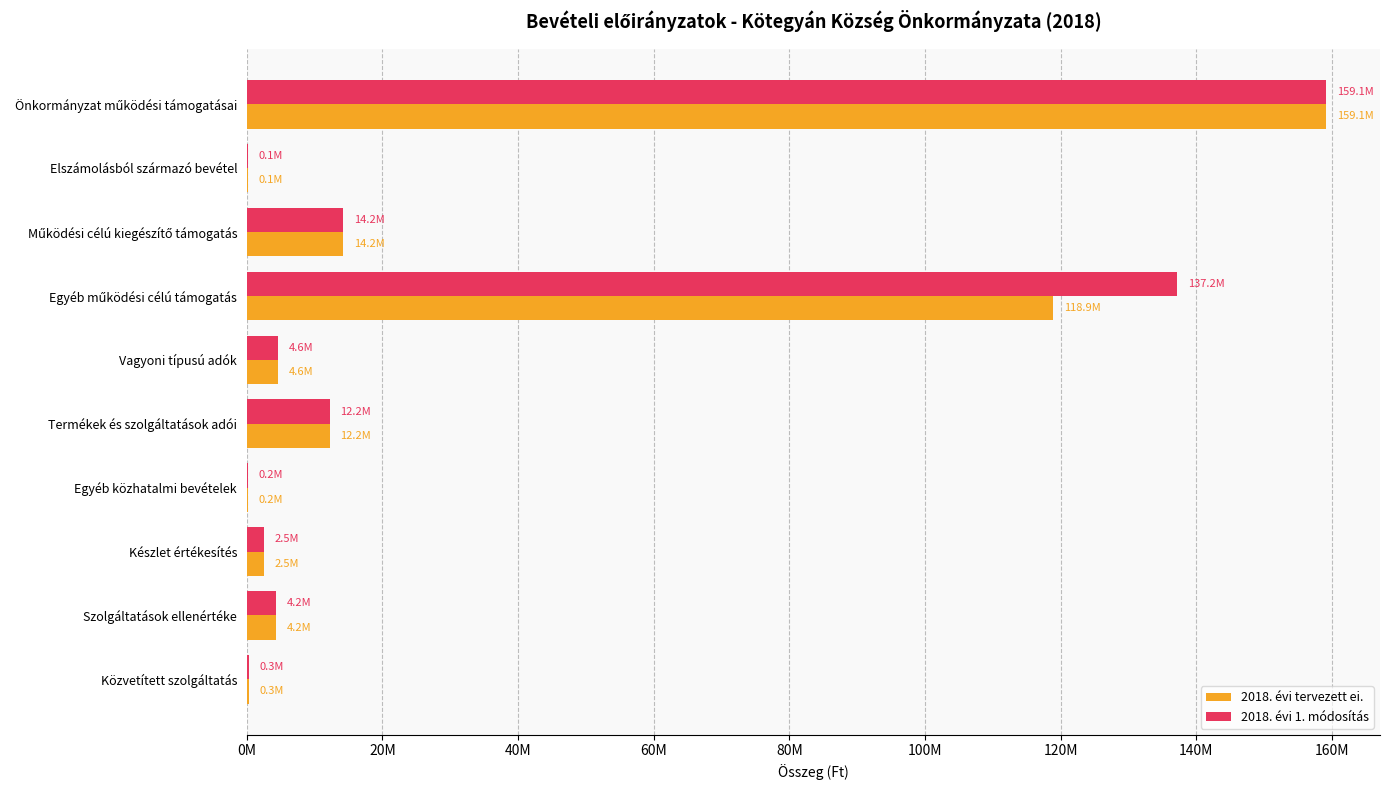

Rank the series by their maximum value, from lowest to highest.

2018. évi tervezett ei., 2018. évi 1. módosítás